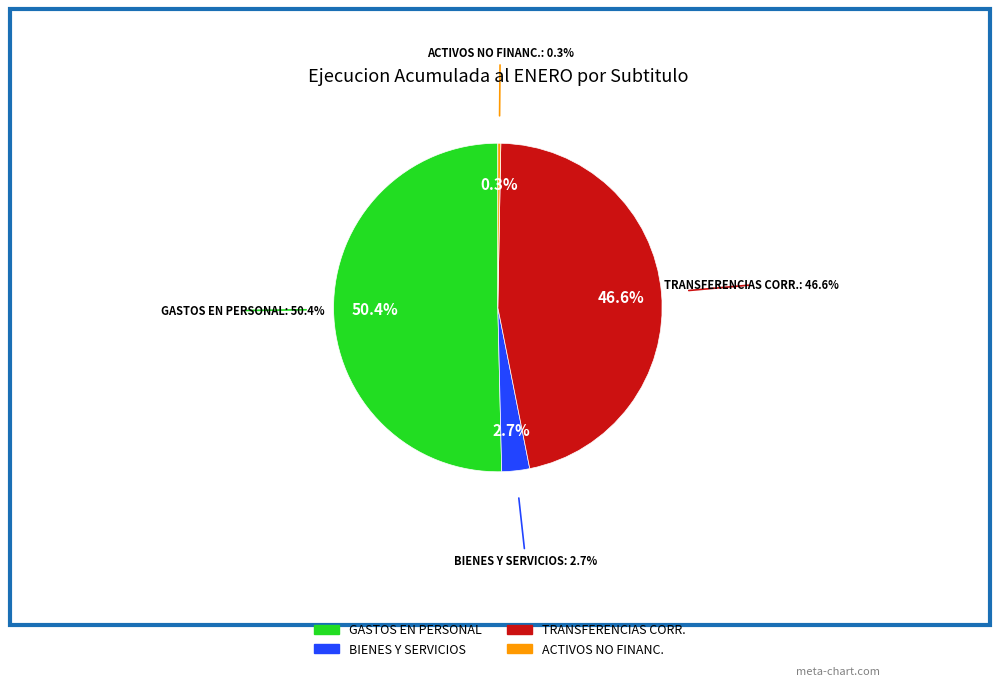

Which category has the smallest portion of the pie?

ADQUISICION DE ACTIVOS NO FINANCIEROS